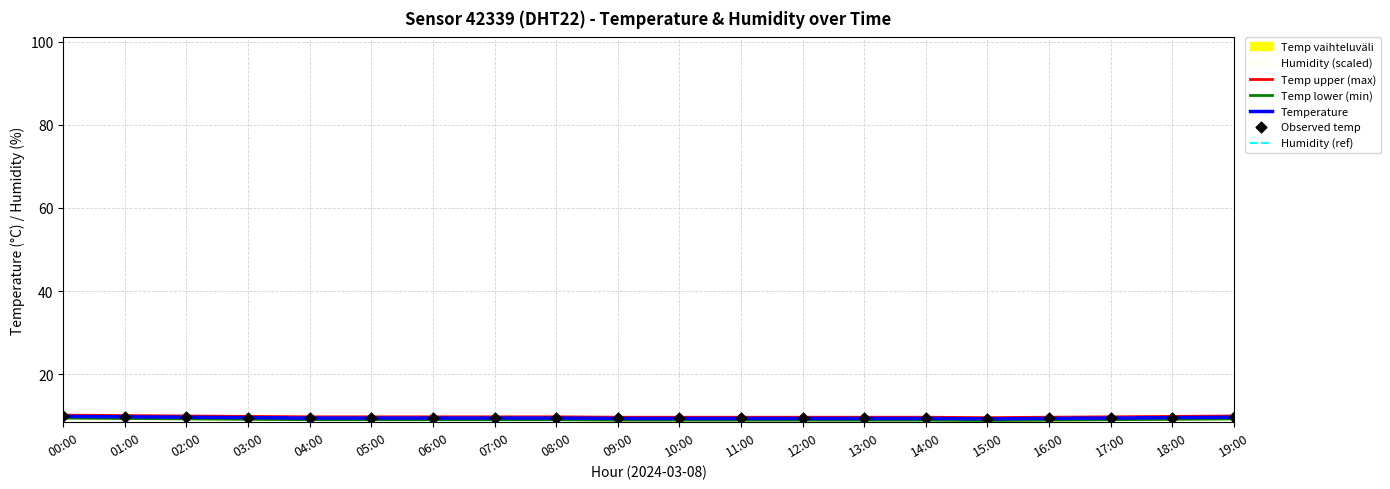

At which category is the sum across all series the highest?

00:00